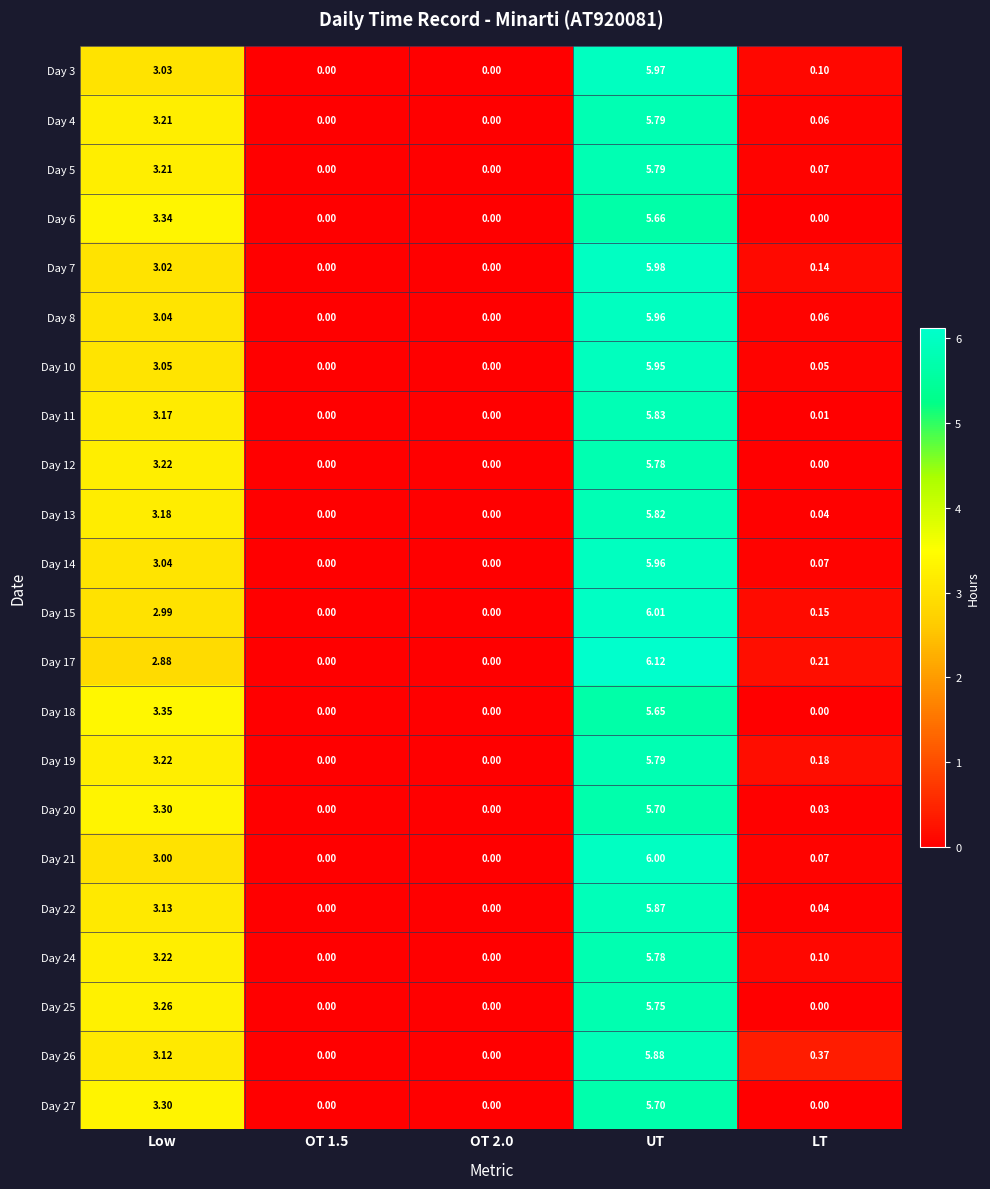

At which category is the sum across all series the highest?

UT